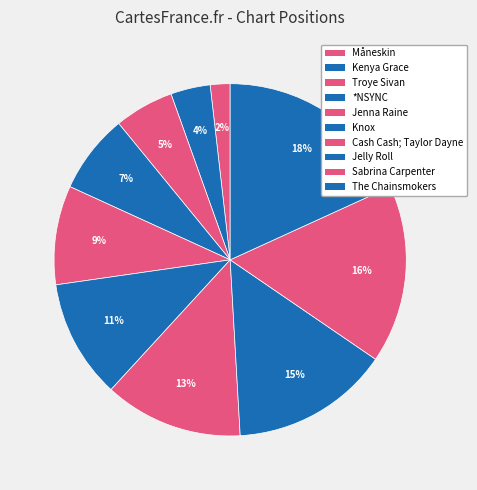

Is there any slice that represents more than half of the pie?

No